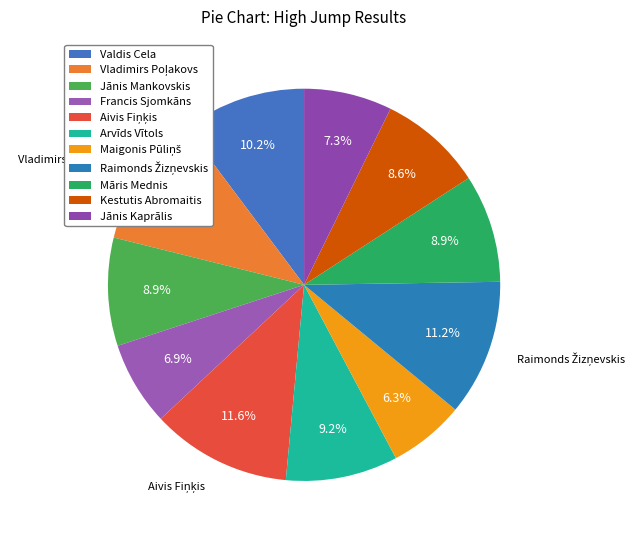

To the nearest percent, what is the average slice percentage?

9%